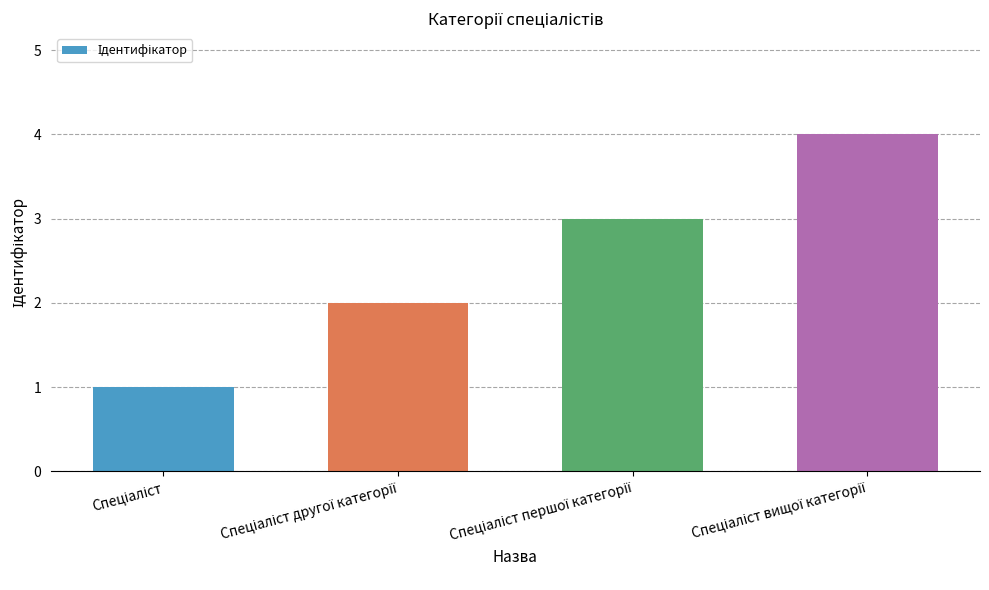

What is the difference between the second highest and minimum values?

2